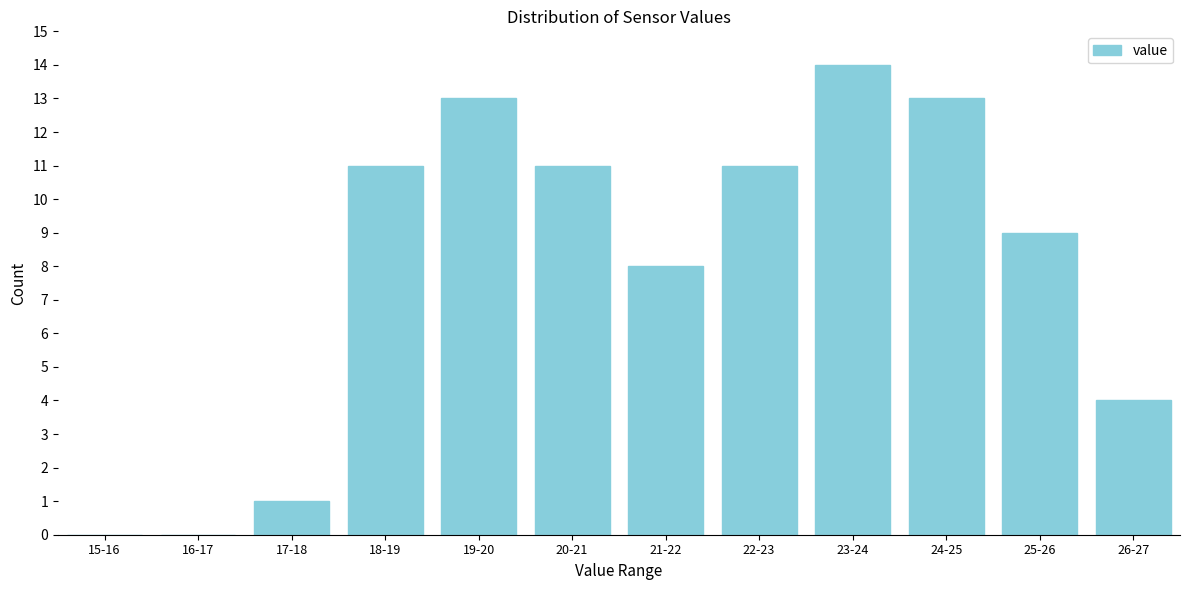

Reading left to right, what are all the values shown in this chart?

15-16=0	16-17=0	17-18=1	18-19=11	19-20=13	20-21=11	21-22=8	22-23=11	23-24=14	24-25=13	25-26=9	26-27=4